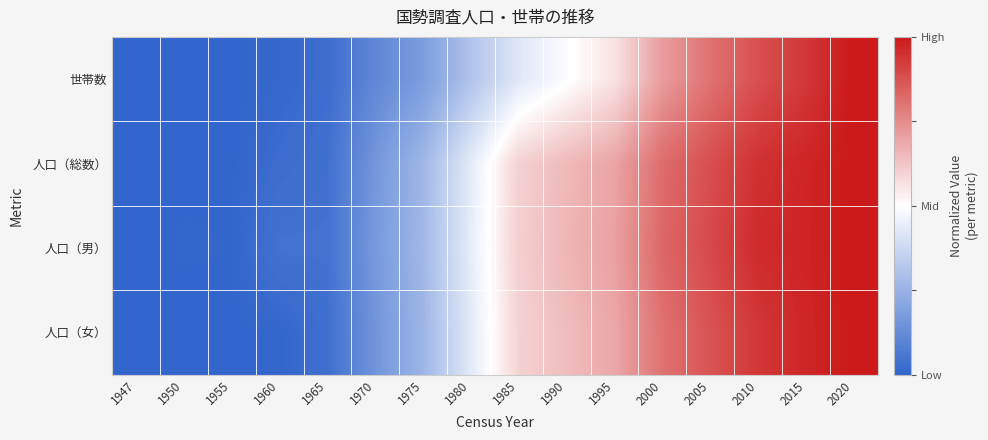

At 1985, list the series in order from largest to smallest.

人口（男）, 人口（総数）, 人口（女）, 世帯数